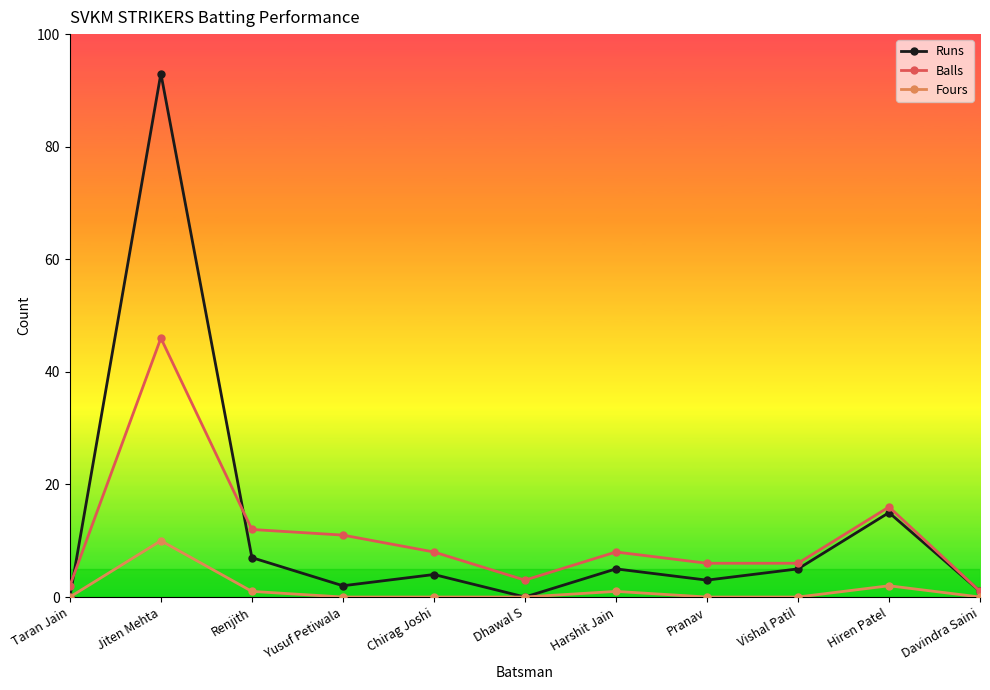

At which category is the sum across all series the highest?

Jiten Mehta